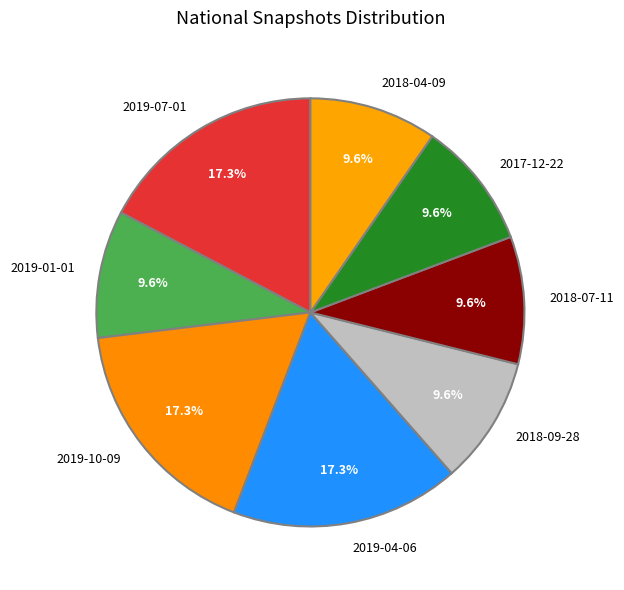

What is the ratio of the value at 2019-04-06 to the value at 2019-07-01?

1.0